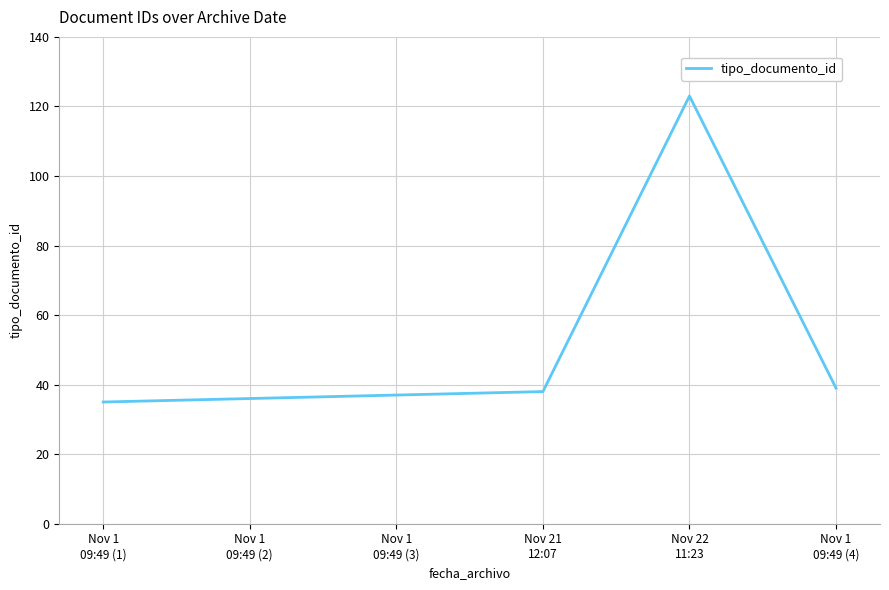

True or false: there are more than 0 points higher than both neighbors.

True